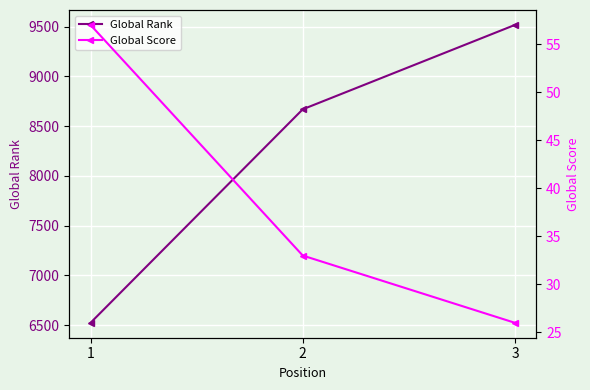

Is it true that Global Score equals 14 at 3?

False